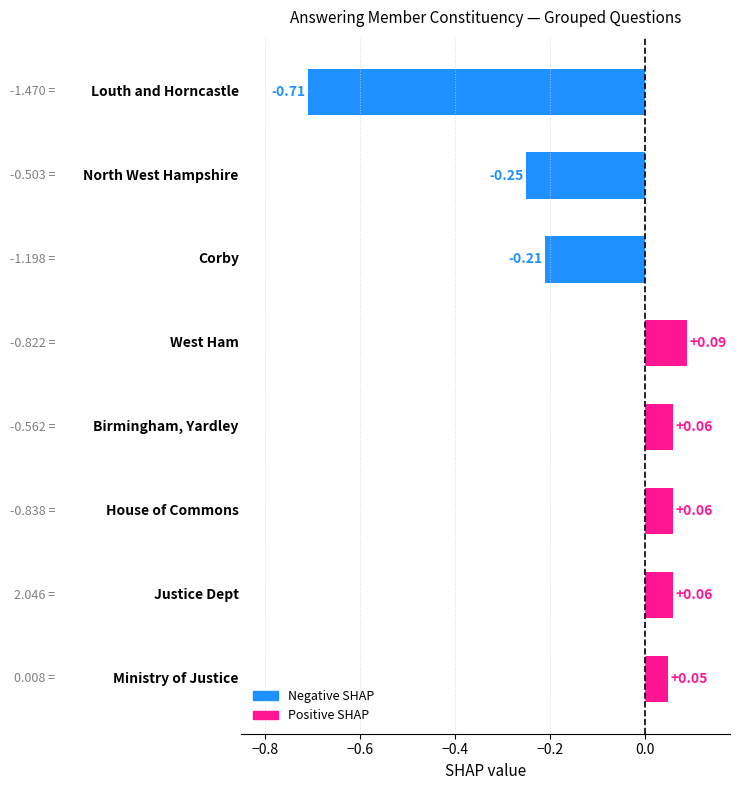

What is the difference between the second highest and second lowest values?

0.3